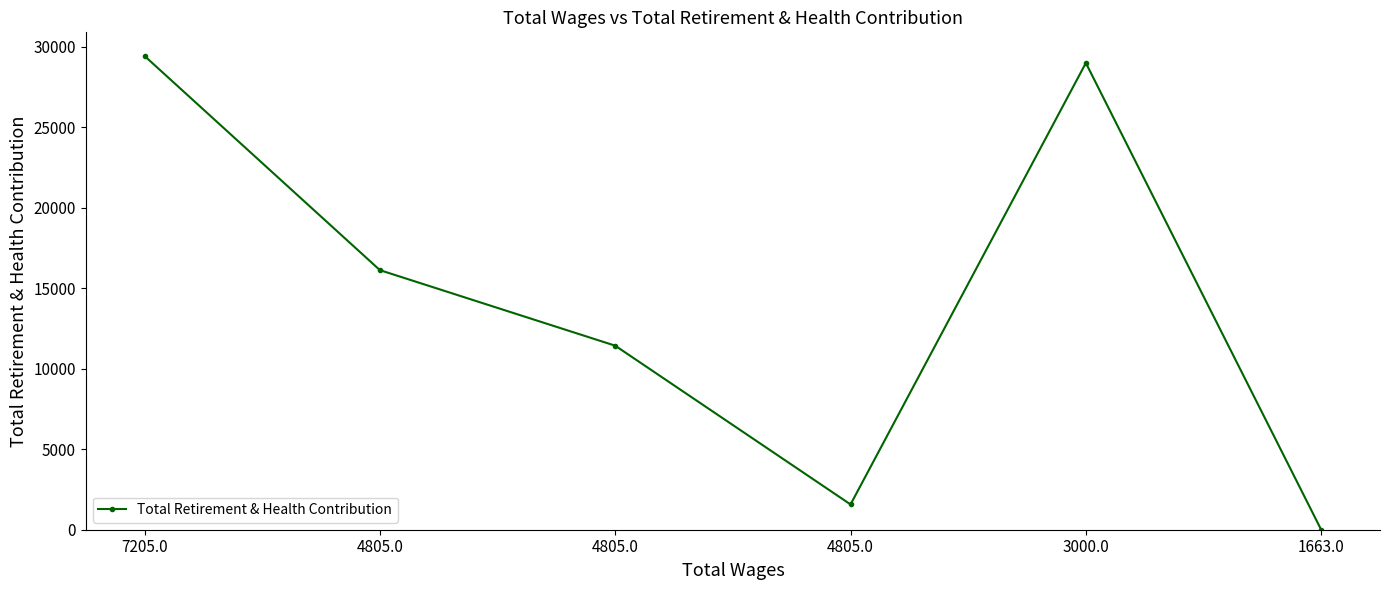

How many series are shown in this chart?

1